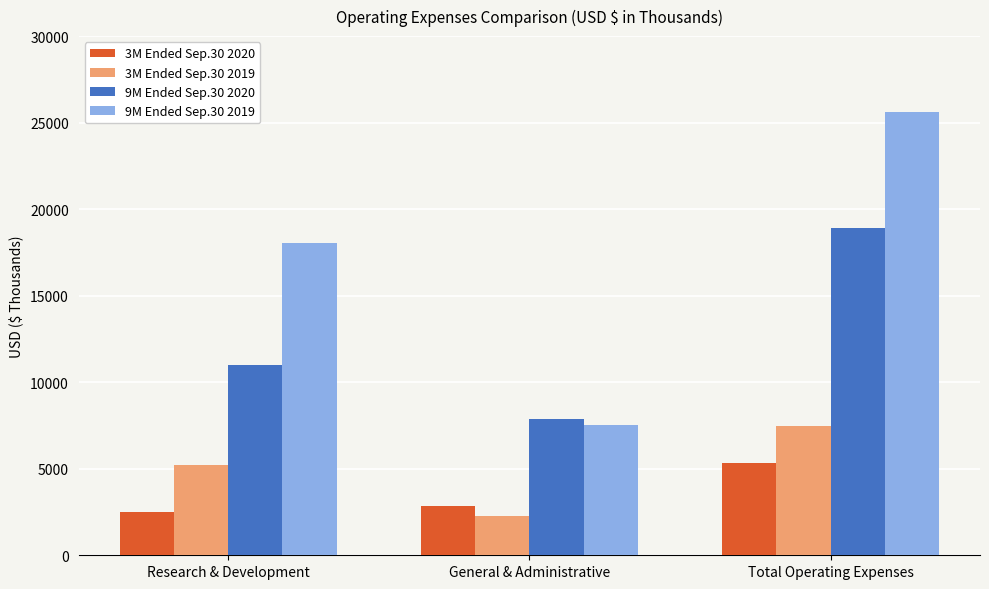

At which label is 3M Ended Sep.30 2019 closest to 4861?

Research & Development